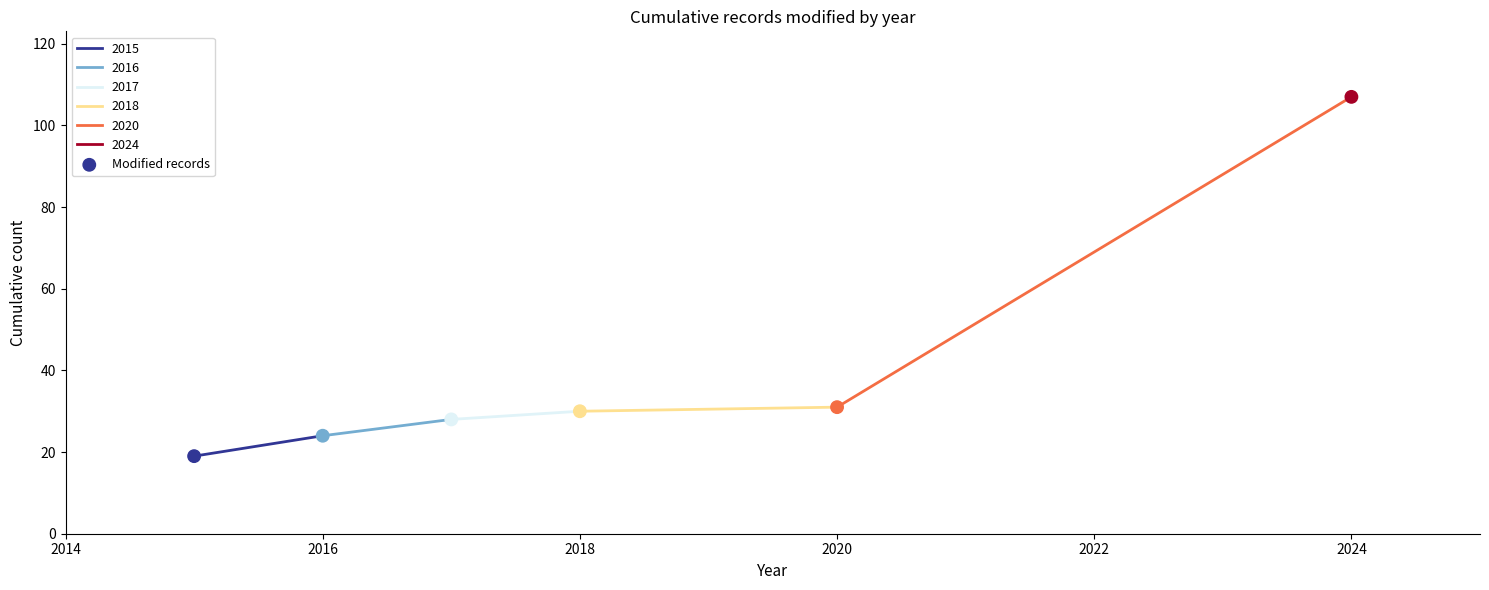

What is the range of Y values (max minus min)?

88